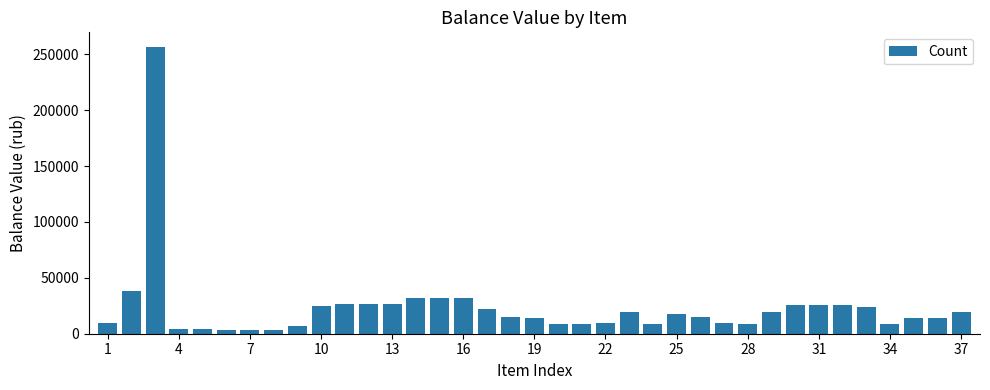

How many categories are shown in the chart?

37